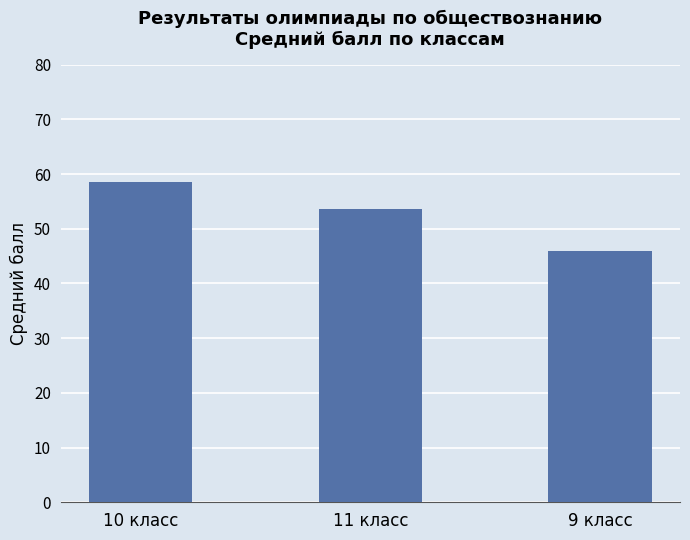

Rank the categories by value from highest to lowest.

10 класс, 11 класс, 9 класс